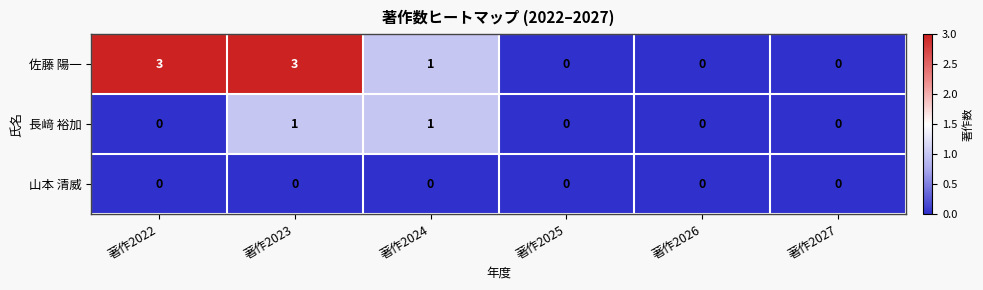

Is it true that 長﨑 裕加 equals 0 at 著作2025?

True